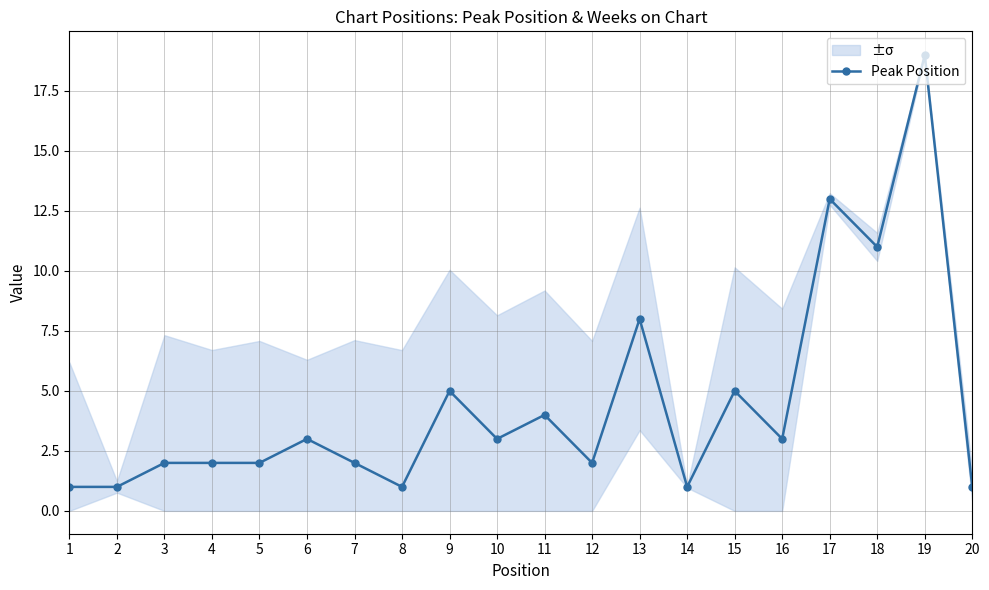

How many points are lower than both their immediate neighbors (excluding endpoints)?

6